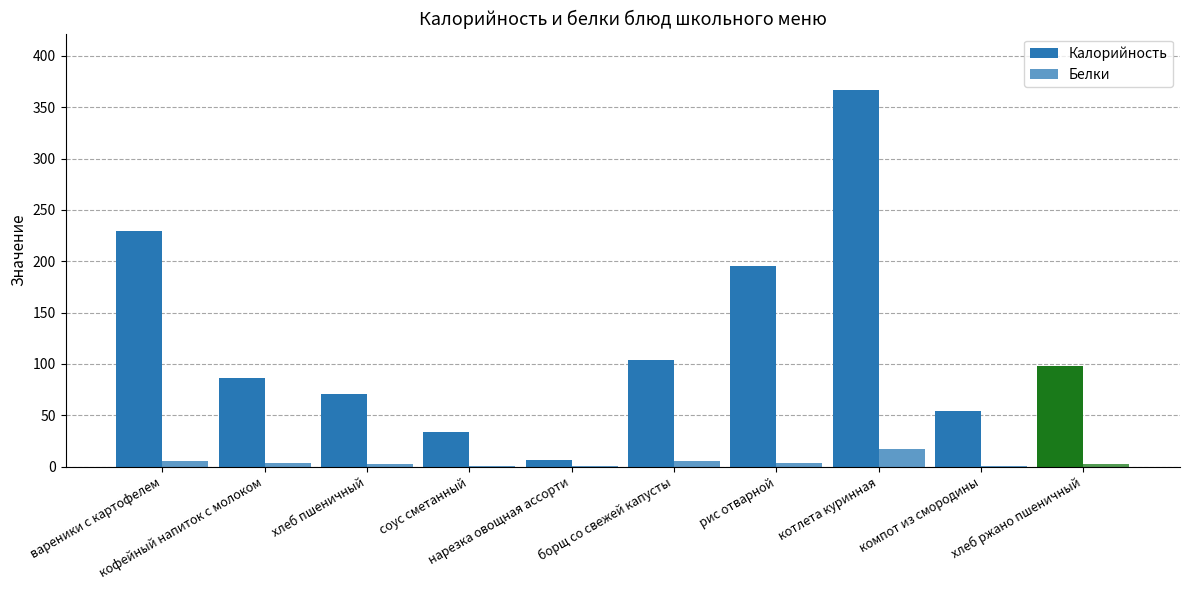

How many groups of bars are there?

10